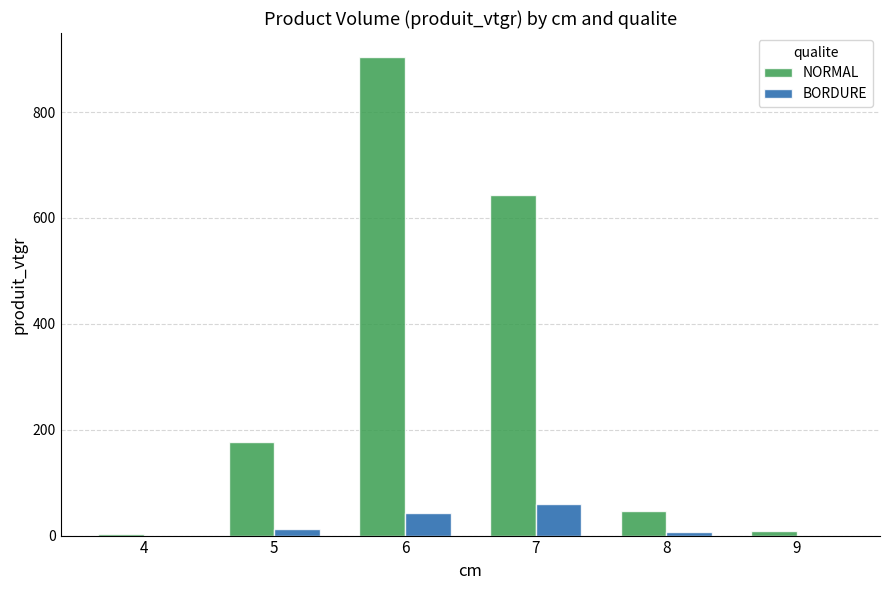

The value of NORMAL at 5 is 177.0. True or false?

True